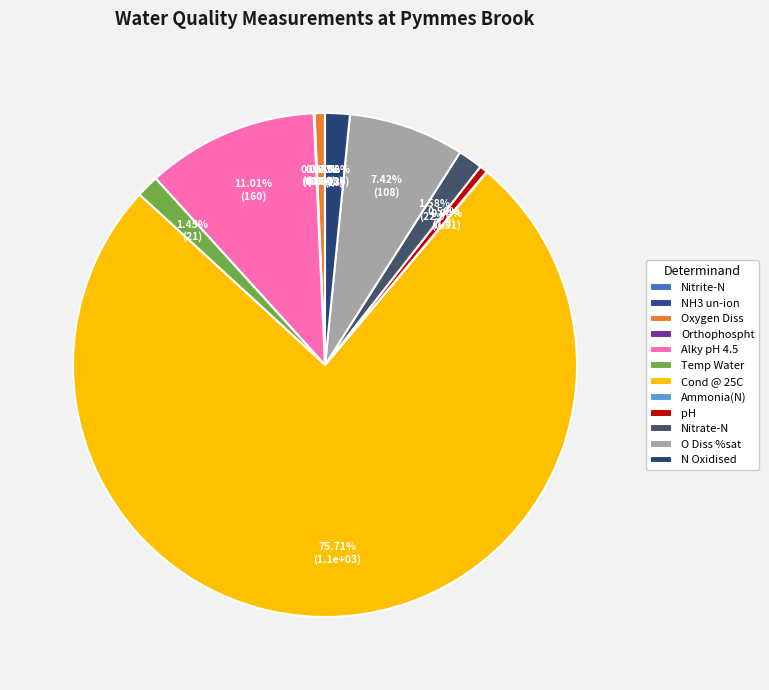

Is it true that Nitrite-N is 0% of the pie?

True